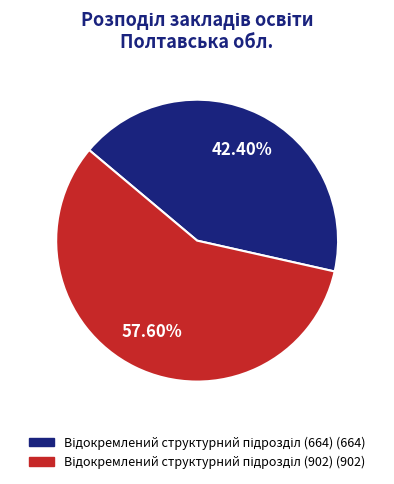

Is there a majority slice in this chart?

Yes